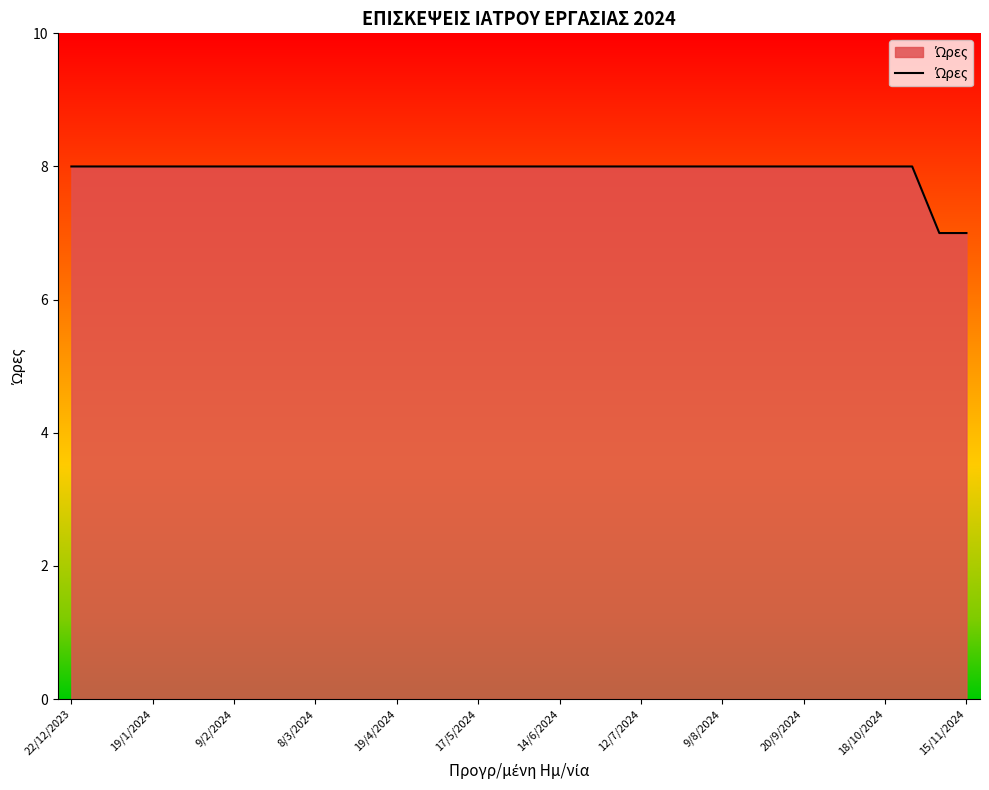

How many lines are shown in the chart?

1